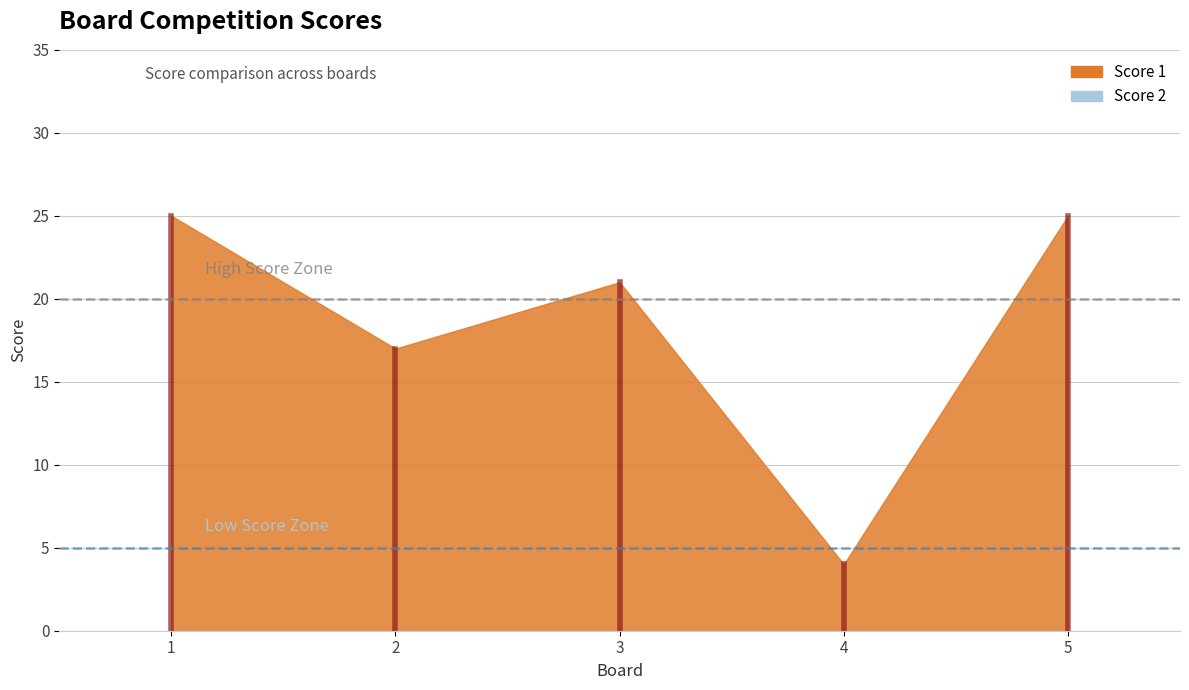

What is the sum of the Score 1 values at 5 and 1?

50